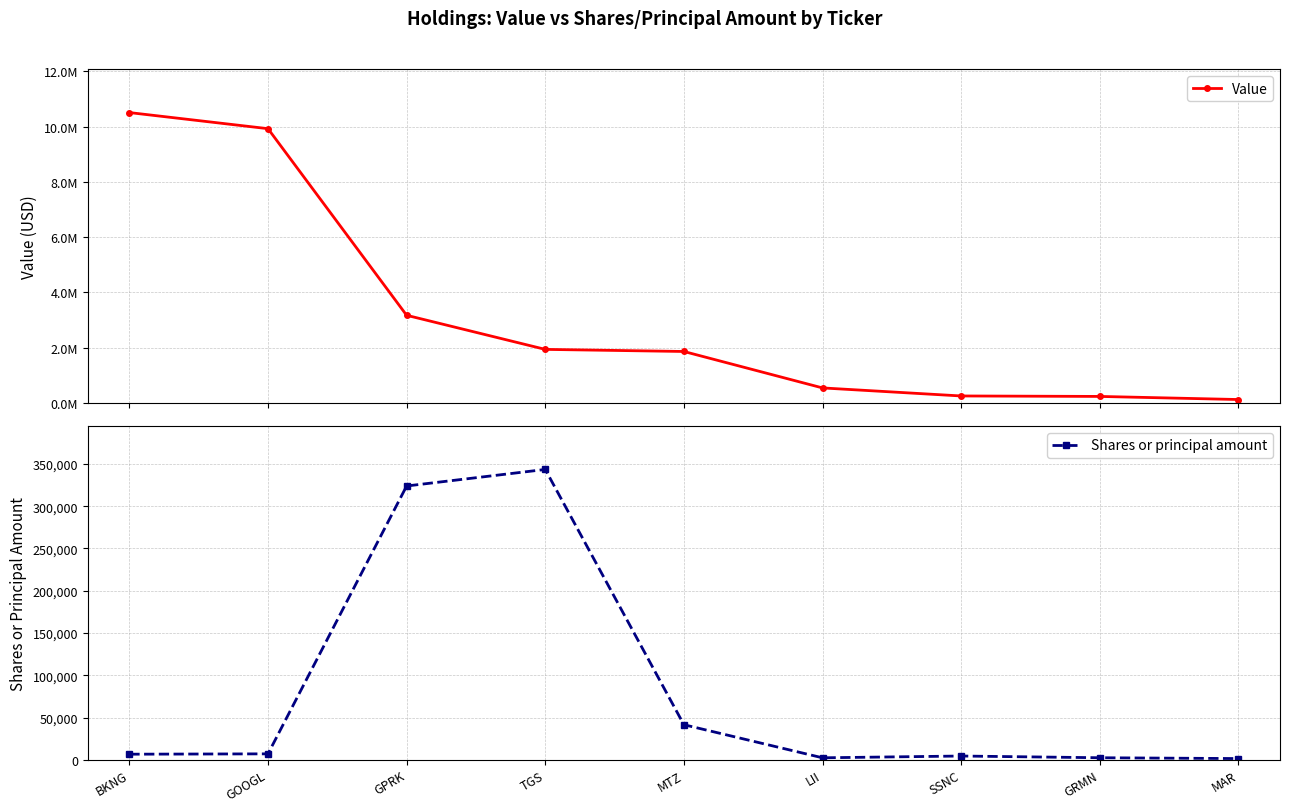

At how many categories does at least one series exceed 1483184?

5